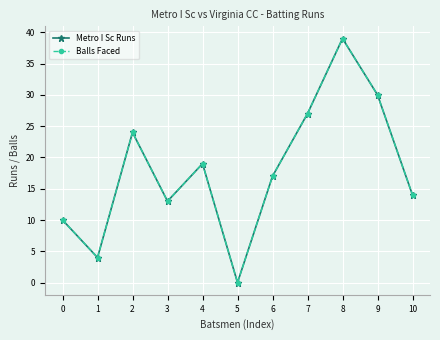

The Balls Faced series shows 47 at 7. True or false?

False